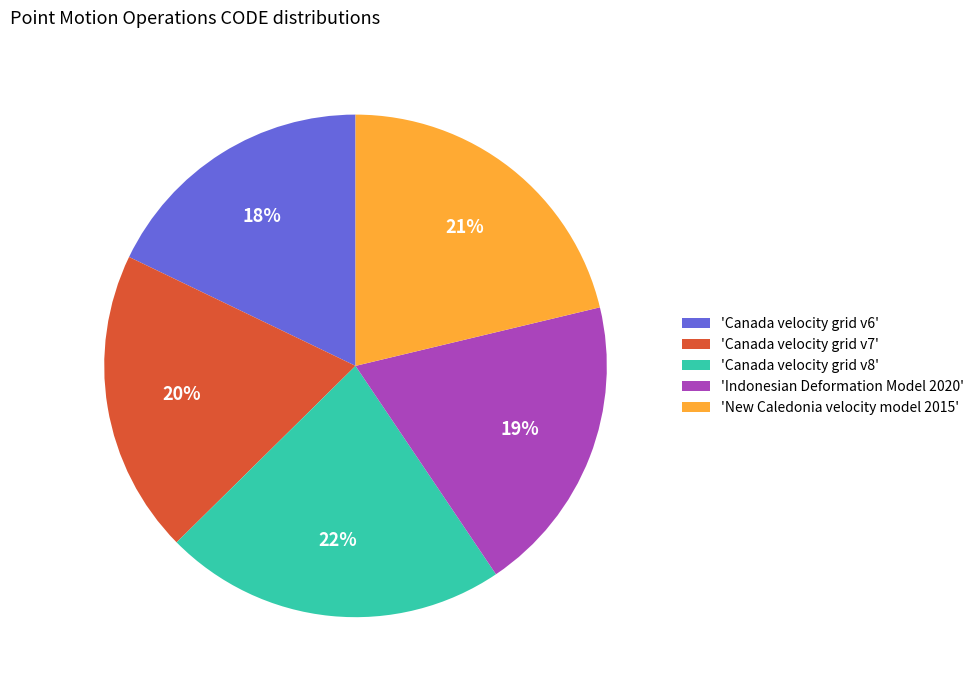

What percentage is the 'New Caledonia velocity model 2015' slice, to the nearest percent?

21%